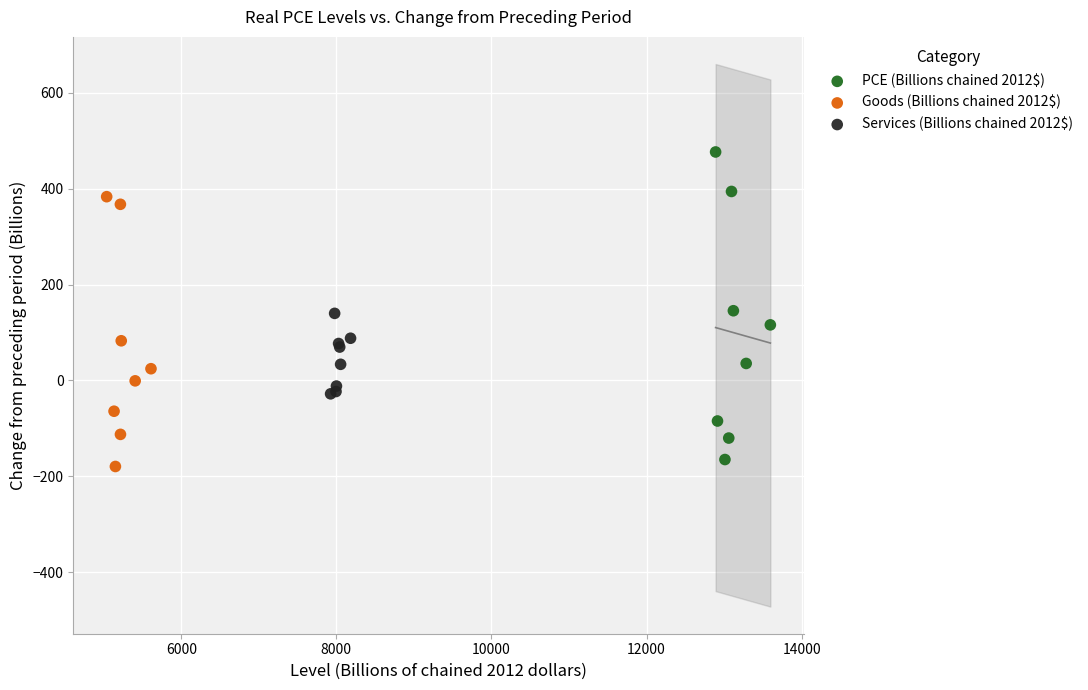

Which series reaches the minimum Y coordinate?

Goods (Billions chained 2012$)